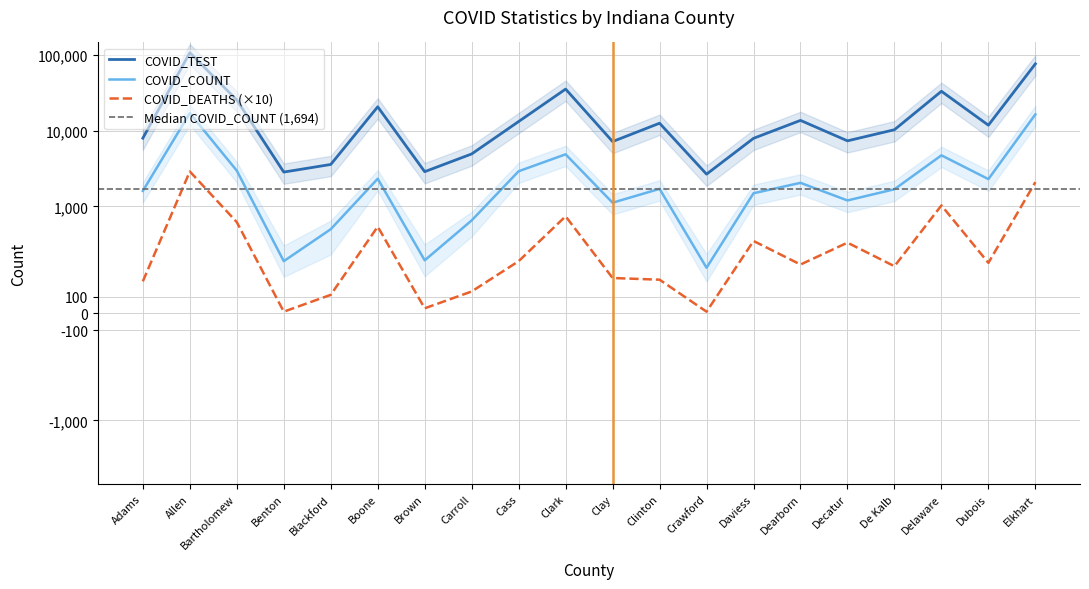

Reading left to right, list all the values displayed in this chart.

COVID_TEST: Adams=7951	Allen=106940	Bartholomew=25377	Benton=2838	Blackford=3576	Boone=20635	Brown=2873	Carroll=4925	Cass=13191	Clark=35357	Clay=7175	Clinton=12530	Crawford=2664	Daviess=7917	Dearborn=13655	Decatur=7334	De Kalb=10283	Delaware=33077	Dubois=11800	Elkhart=76144
COVID_COUNT: Adams=1600	Allen=17025	Bartholomew=2962	Benton=310	Blackford=500	Boone=2317	Brown=315	Carroll=653	Cass=2912	Clark=4867	Clay=1118	Clinton=1704	Crawford=271	Daviess=1491	Dearborn=2046	Decatur=1198	De Kalb=1684	Delaware=4721	Dubois=2292	Elkhart=16389
COVID_DEATHS: Adams=190	Allen=2890	Bartholomew=620	Benton=10	Blackford=110	Boone=540	Brown=30	Carroll=130	Cass=310	Clark=740	Clay=210	Clinton=200	Crawford=10	Daviess=430	Dearborn=290	Decatur=420	De Kalb=280	Delaware=1030	Dubois=300	Elkhart=2090